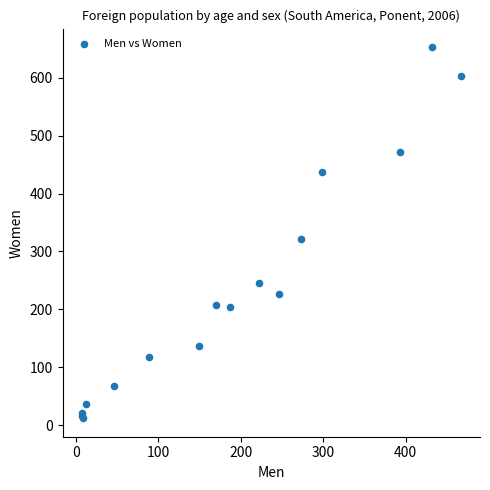

What Y value in the scatter plot is closest to 332?

321